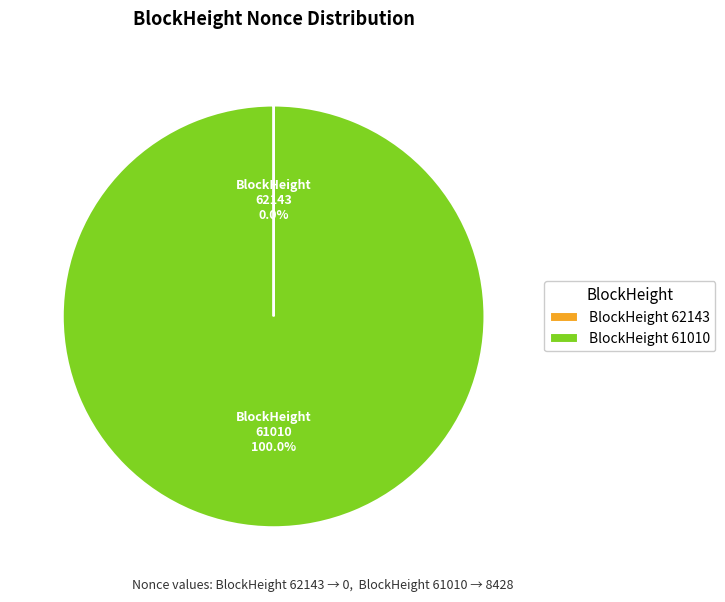

Which slice represents more than half of the pie?

BlockHeight 61010